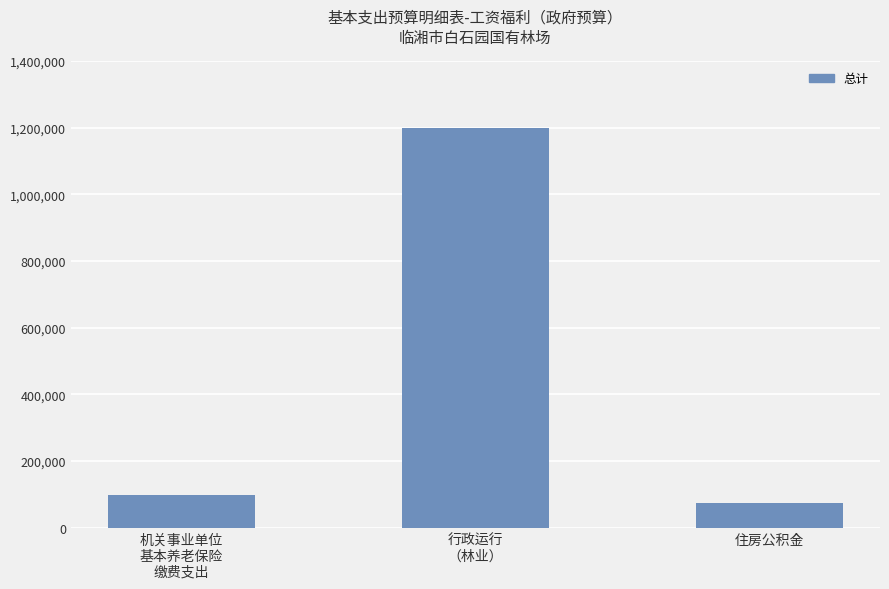

At which label does the data first exceed 99406?

机关事业单位
基本养老保险
缴费支出